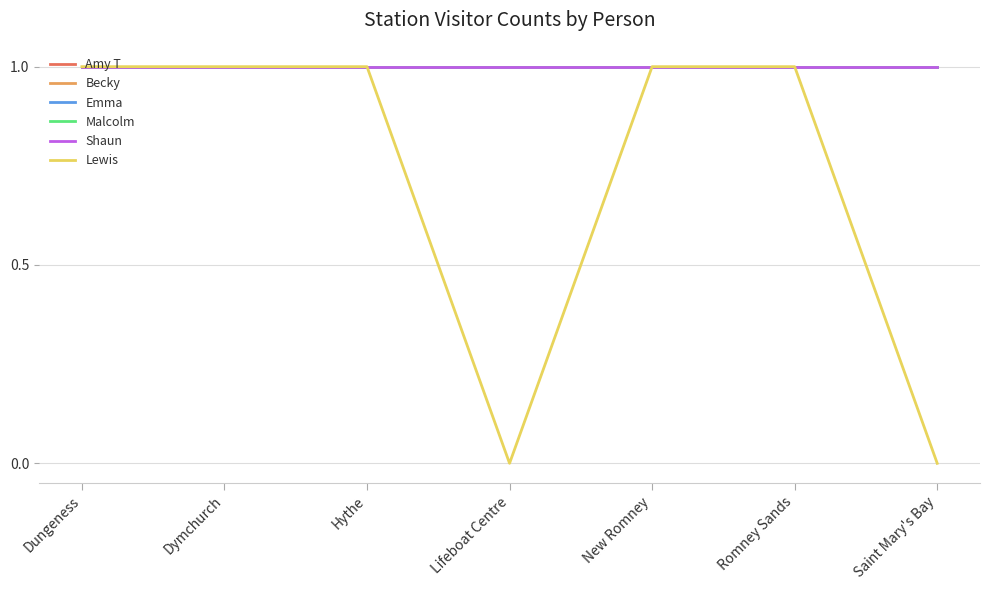

True or false: Amy T has a value of 0 at Dungeness.

False